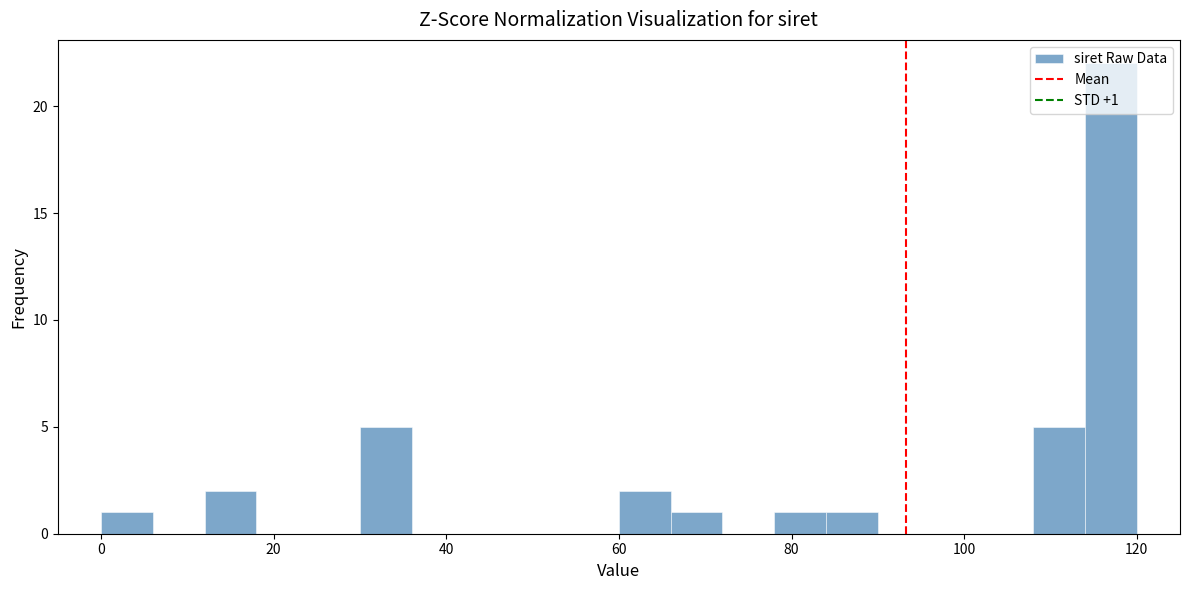

Read against the x-axis, roughly where is the centre of the tallest bar?

118